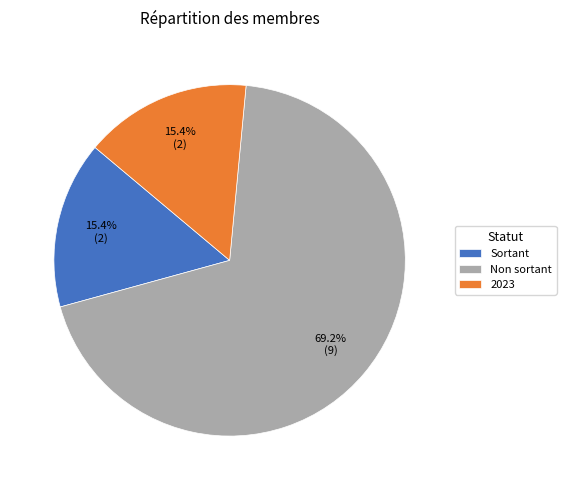

Is Non sortant the majority of the pie?

Yes